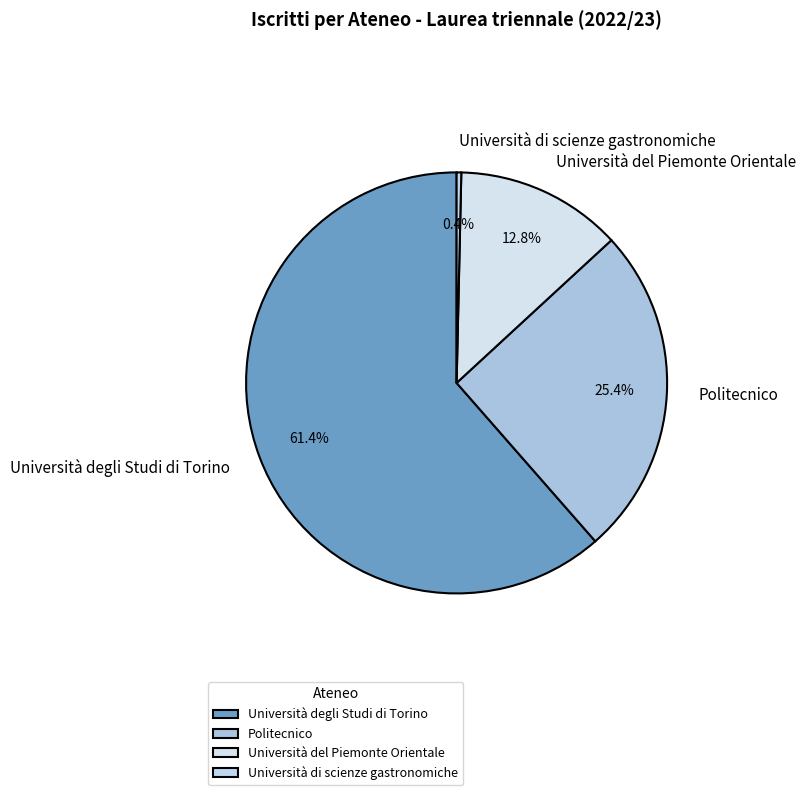

Is it true that Università del Piemonte Orientale is 13% of the pie?

True